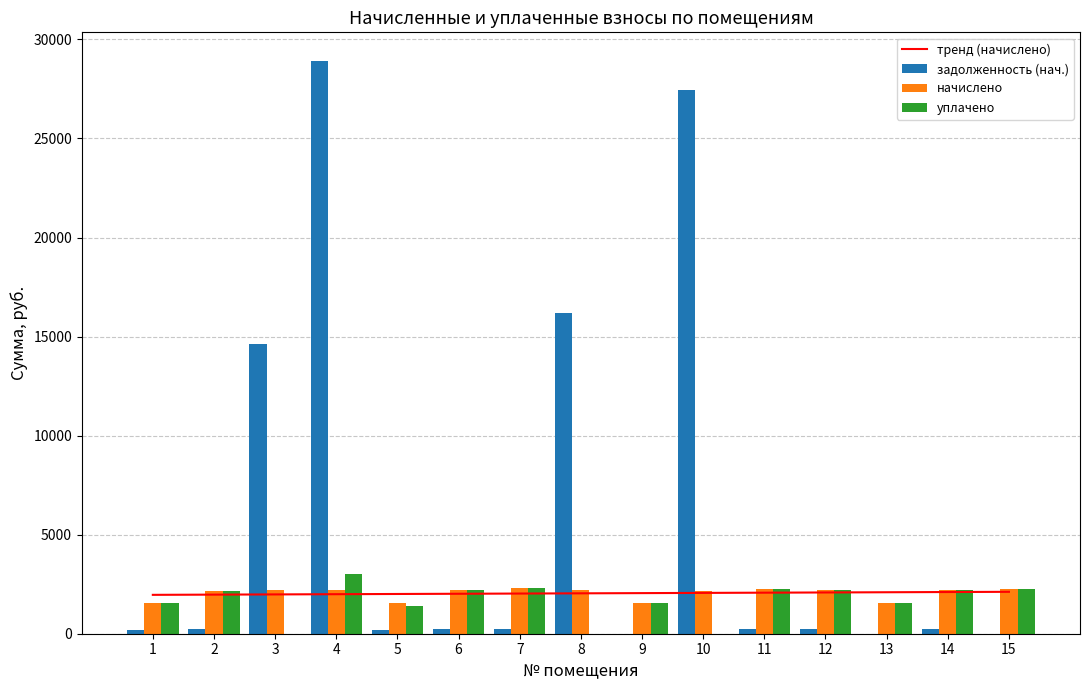

Which series changed the most between 4 and 10?

уплачено